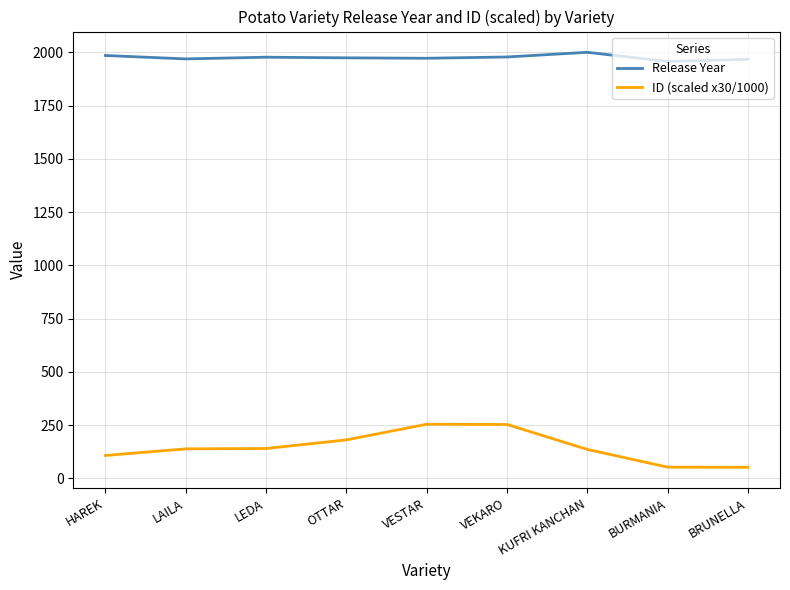

Which series has the widest spread of values?

ID (scaled x30/1000)